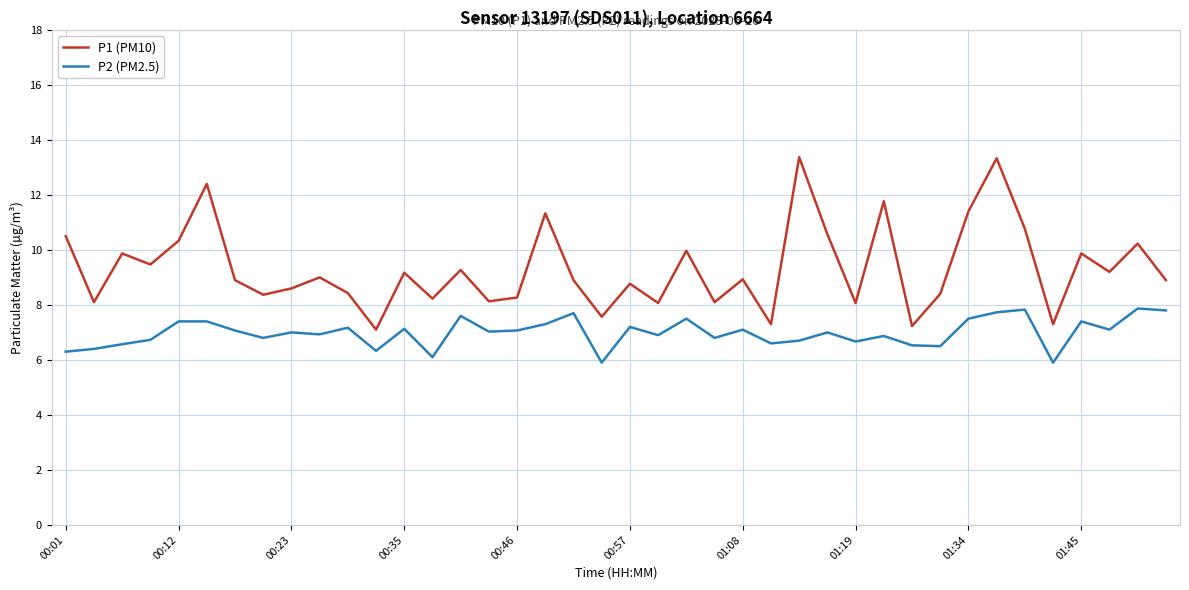

List the series in order of their overall mean, highest first.

P1 (PM10), P2 (PM2.5)